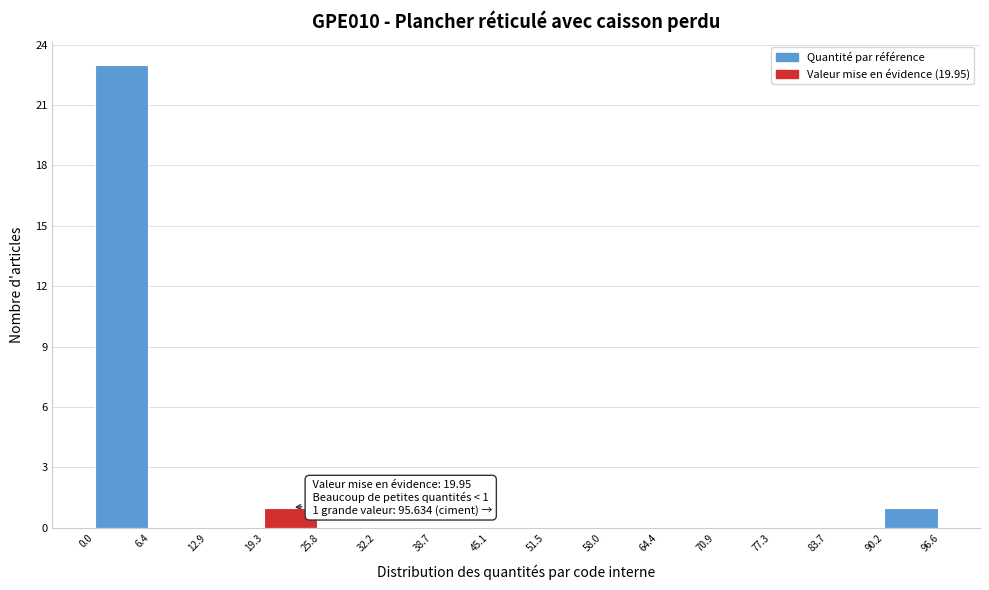

Which range on the x-axis has the tallest bar?

0.0 to 6.4